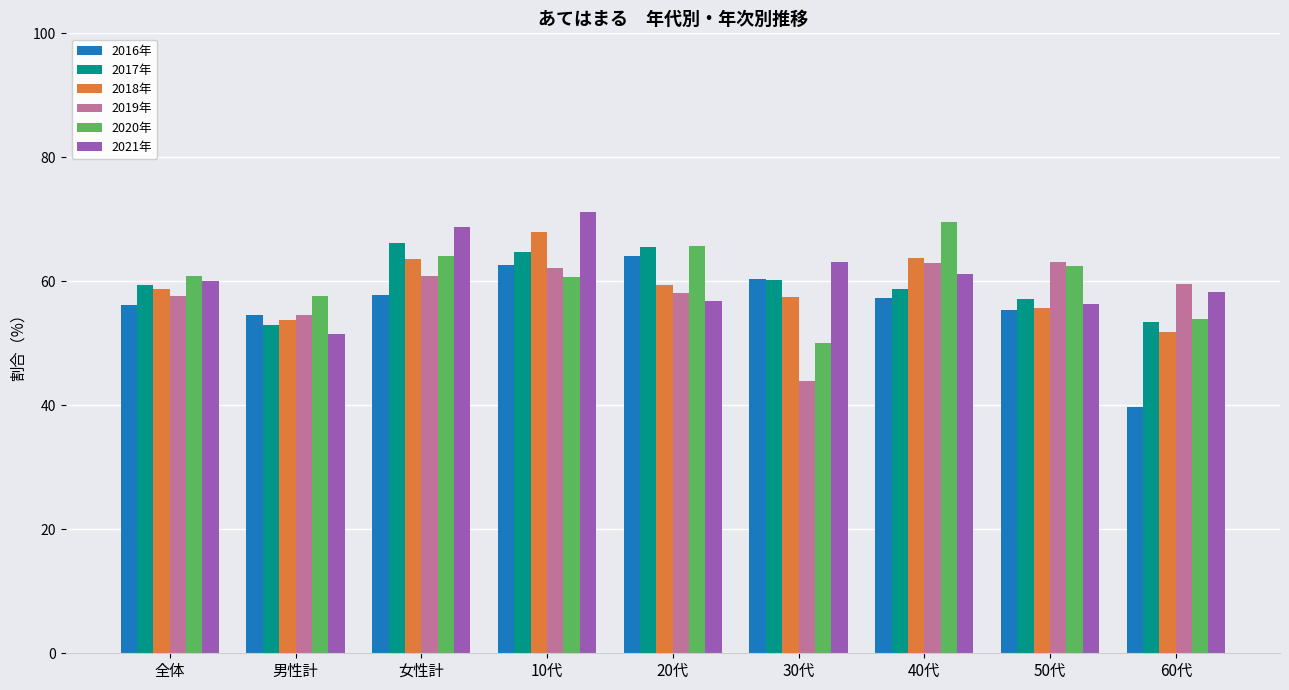

What are all the series names shown in the legend?

2016年, 2017年, 2018年, 2019年, 2020年, 2021年